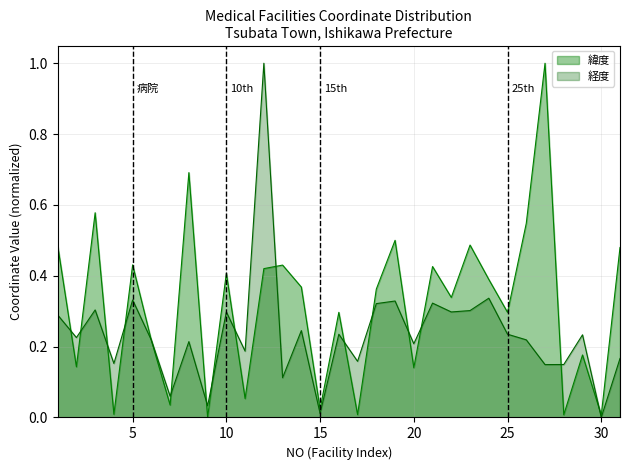

What is the average value of the 経度 series?

0.2